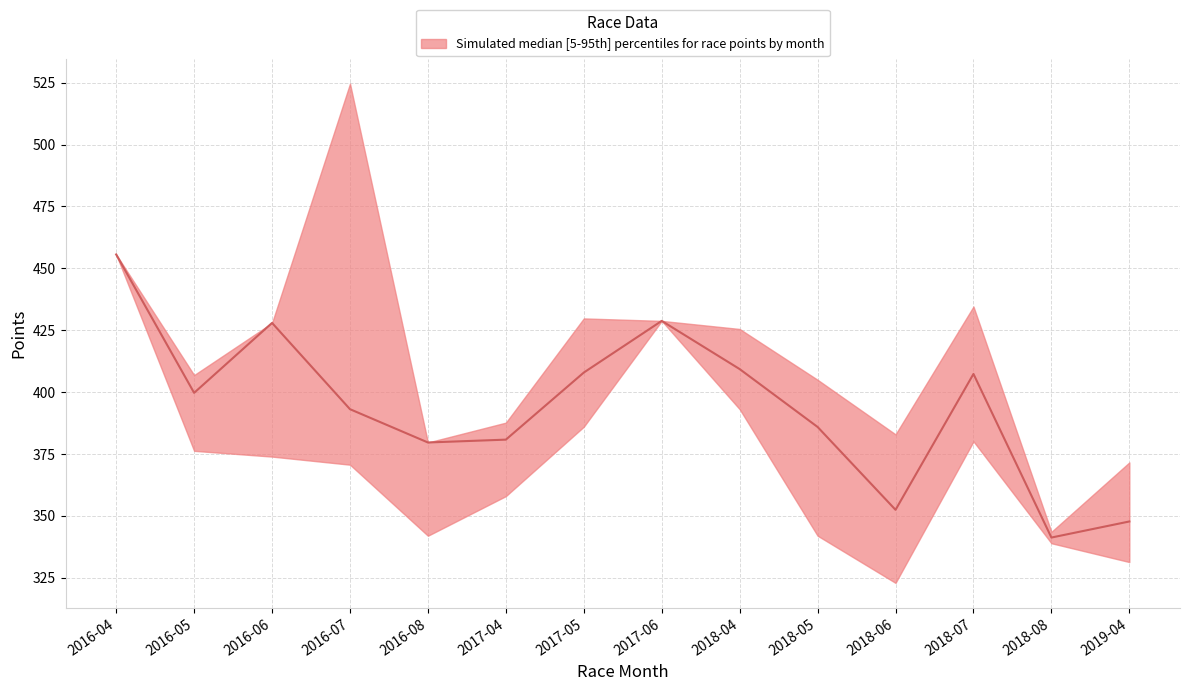

Is it true that upper equals 429.8 at 2017-05?

True